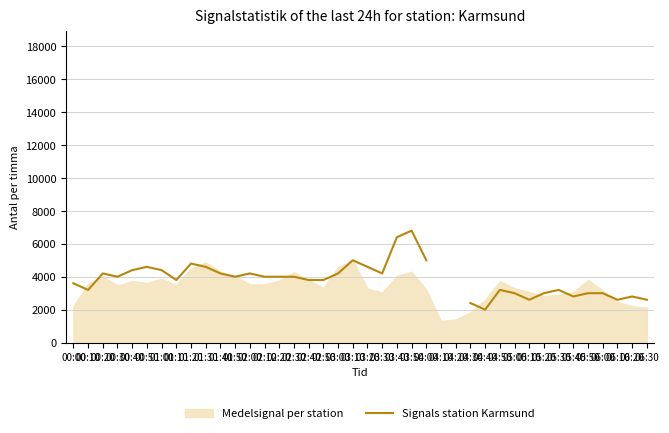

Does the chart have visible grid lines?

Yes